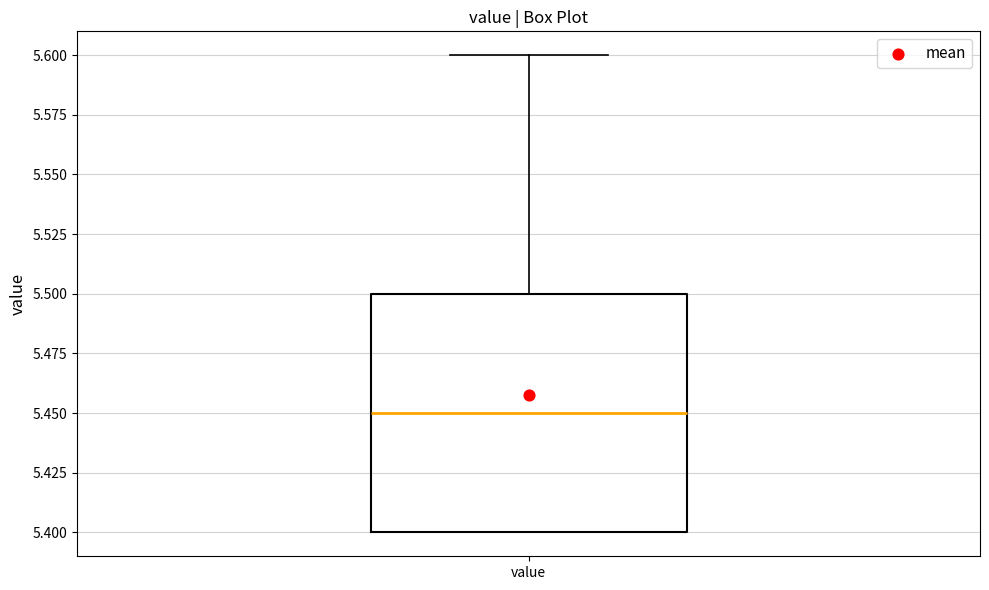

Transcribe this box plot: give where the median line is, the range the box spans, and where the two whiskers end, as read against the y-axis. The values are not printed on the chart, so give them approximately, as read against the axis.

median 5.45, box 5.40 to 5.50, whiskers 5.40 to 5.60